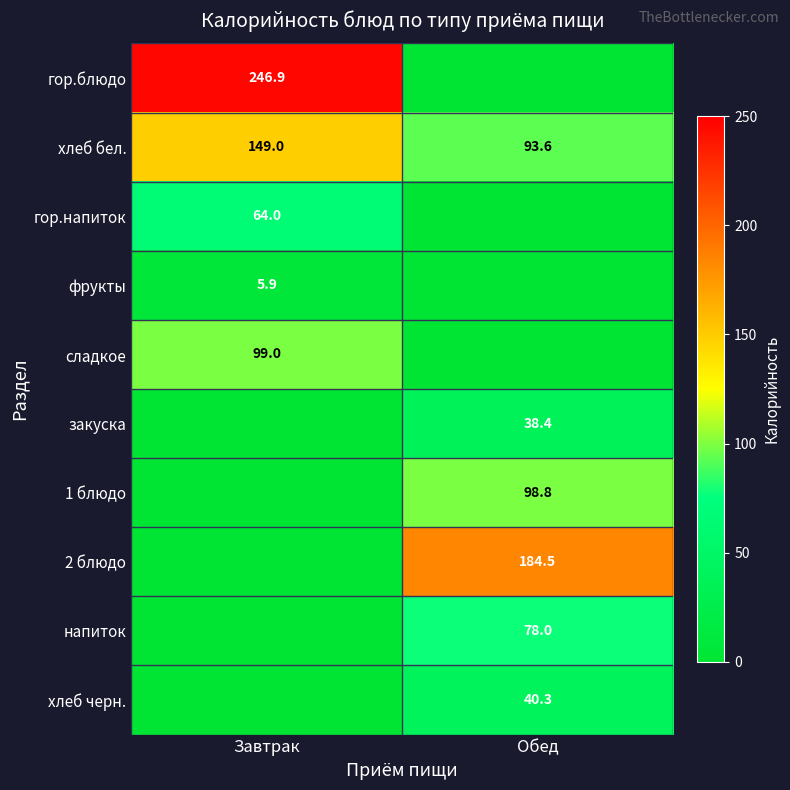

At which category does the chart reach its minimum across all series?

Обед